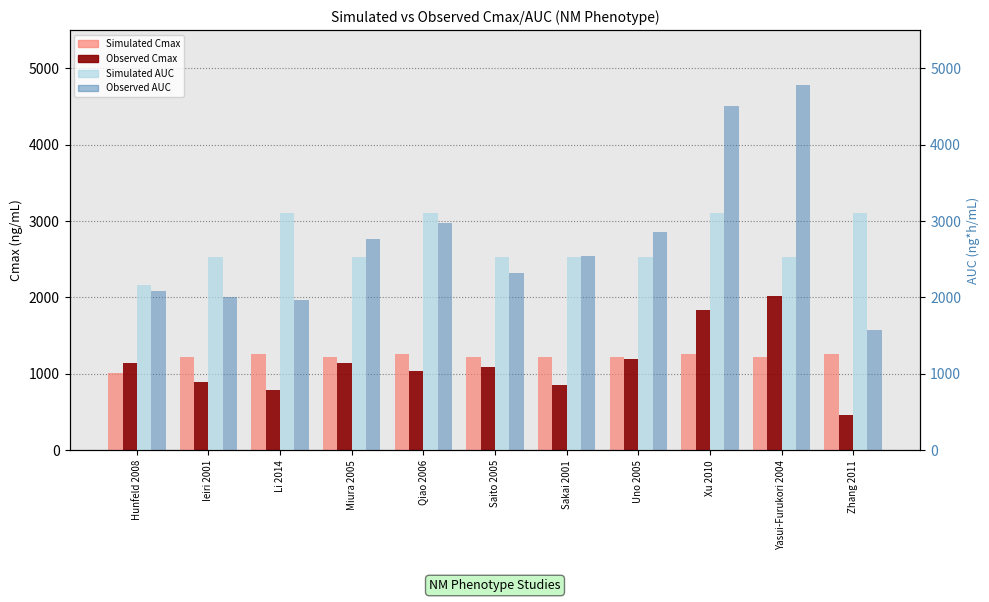

Which series has the largest total across all categories?

Observed AUC